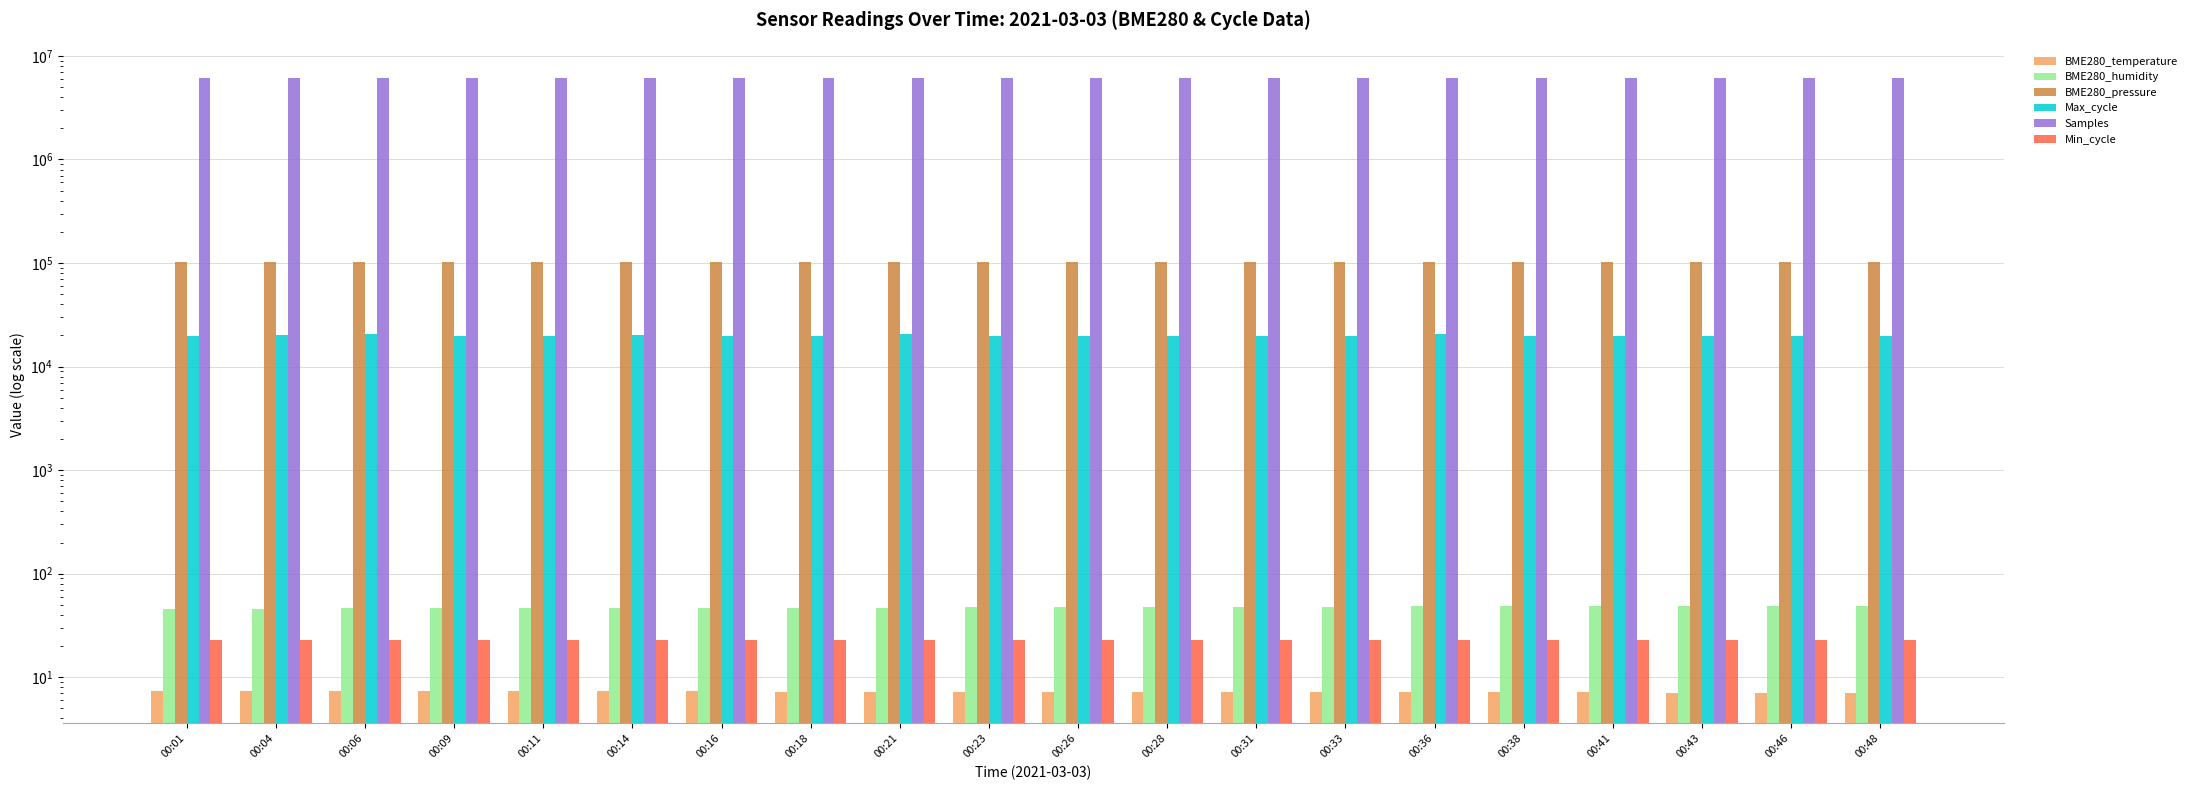

Which category has the highest value in the Samples series?

00:21